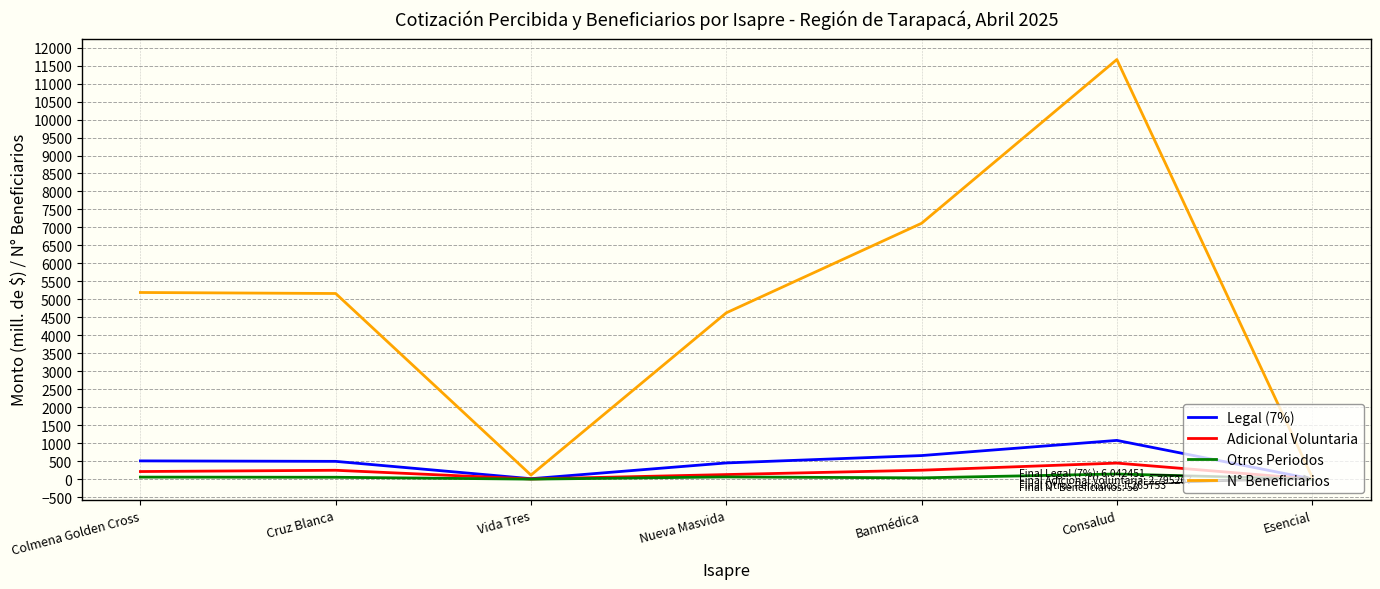

Does the chart display data point markers on the line(s)?

No